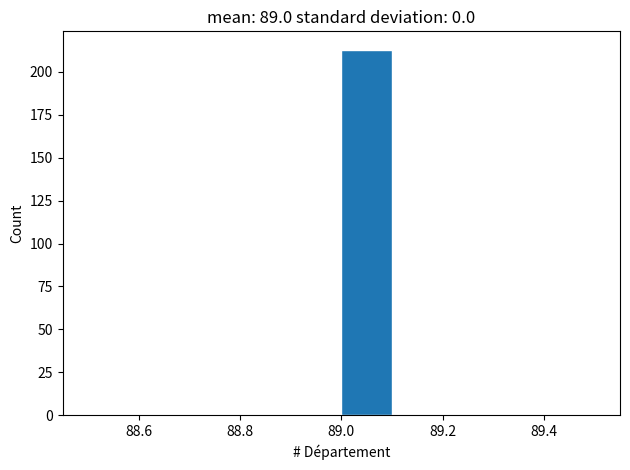

Reading left to right, list every bar in this chart as the range it spans on the x-axis followed by its height. The values are not printed on the chart, so give them approximately, as read against the axis.

88.5 to 88.6: 0
88.6 to 88.7: 0
88.7 to 88.8: 0
88.8 to 88.9: 0
88.9 to 89.0: 0
89.0 to 89.1: 215
89.1 to 89.2: 0
89.2 to 89.3: 0
89.3 to 89.4: 0
89.4 to 89.5: 0